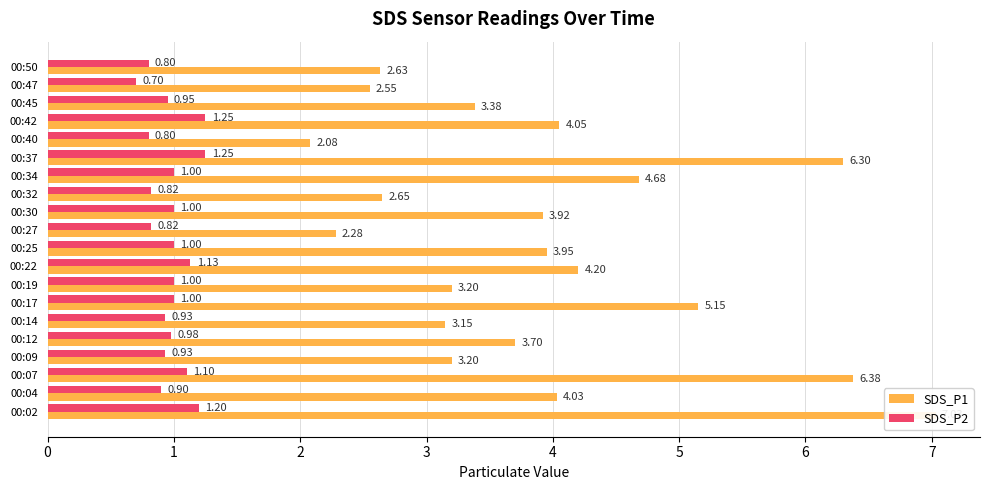

What is the sum of all SDS_P2 values?

19.6